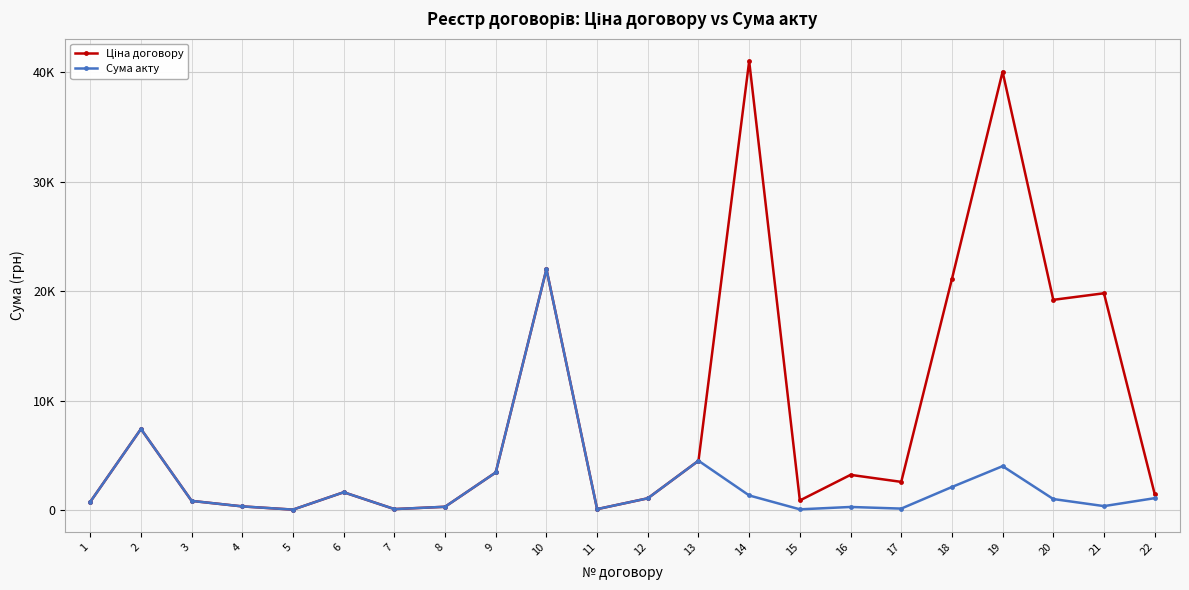

Is this an area chart (filled region under the line)?

No